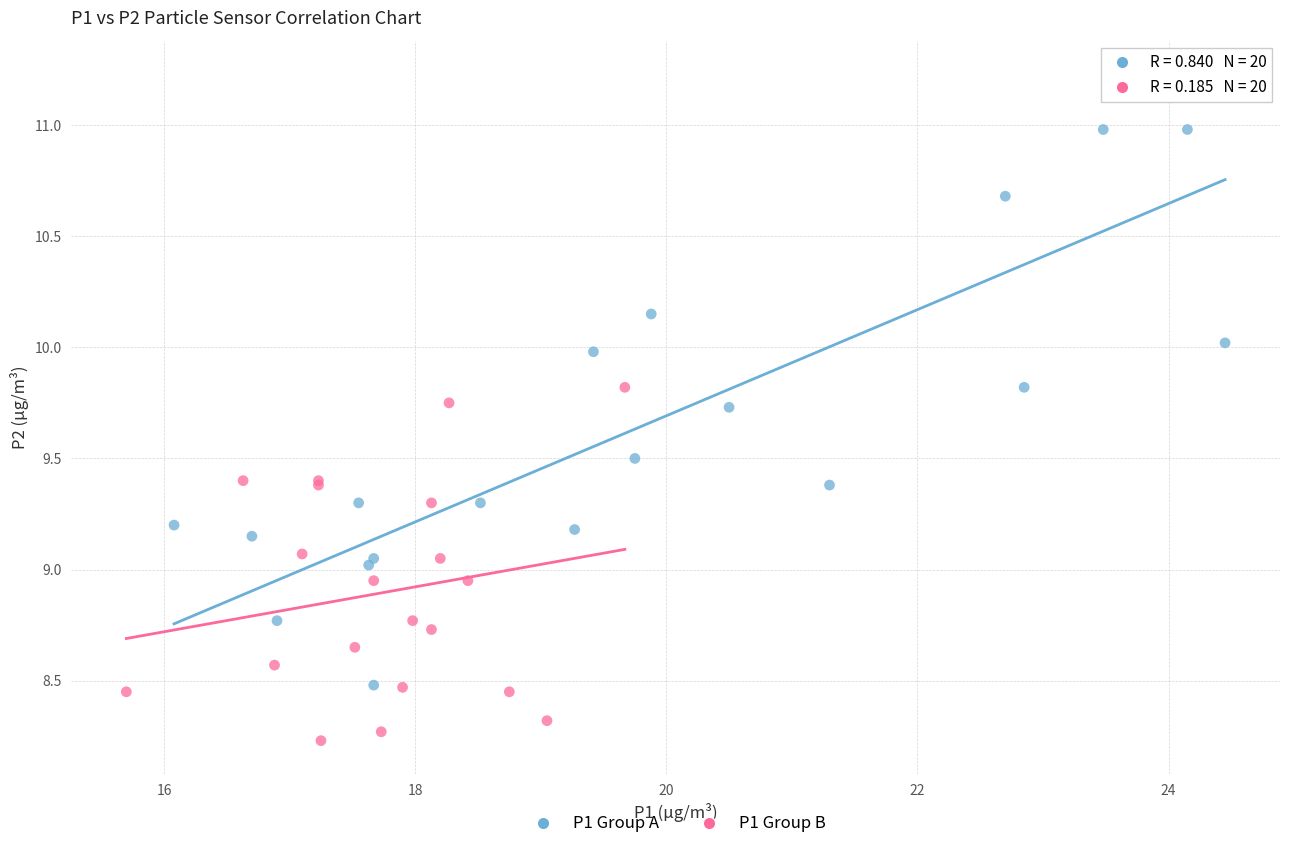

Which series contains the lowest Y value?

P1 Group B